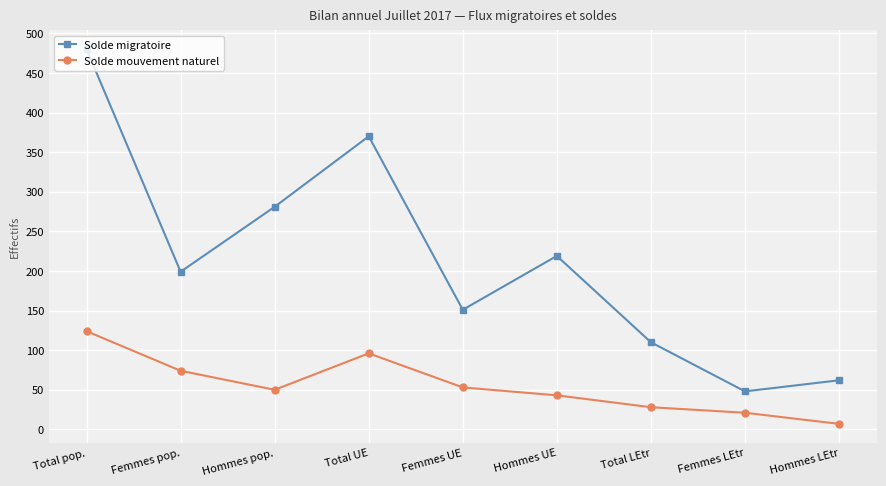

Where is the first local maximum for Solde migratoire?

Total UE